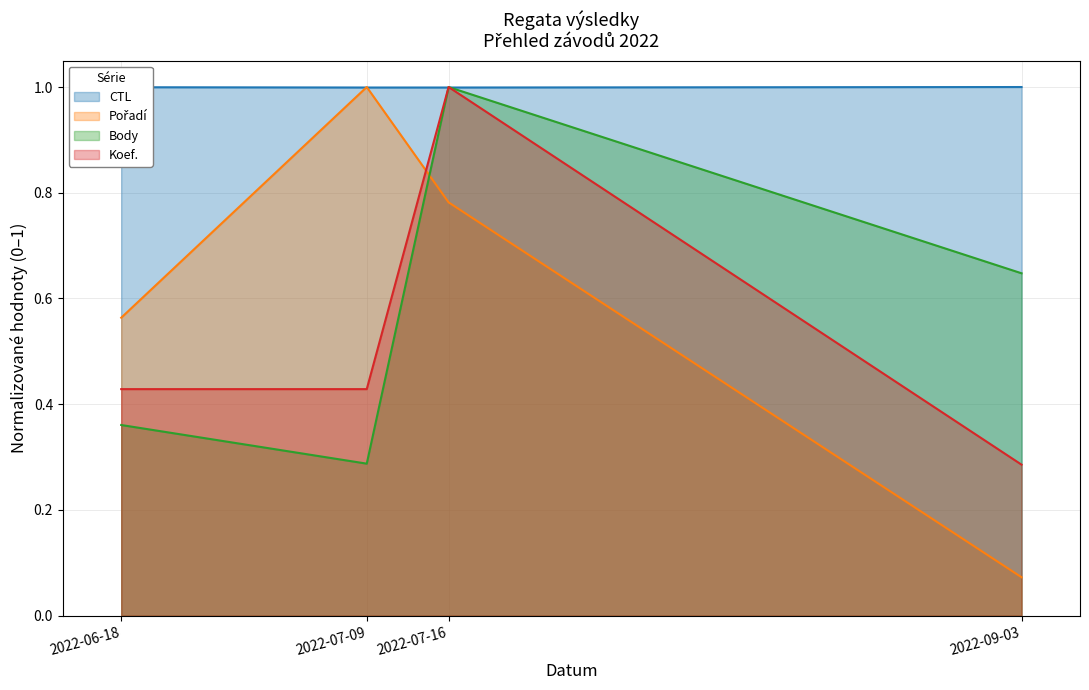

True or false: Koef. and Body intersect in this chart.

False